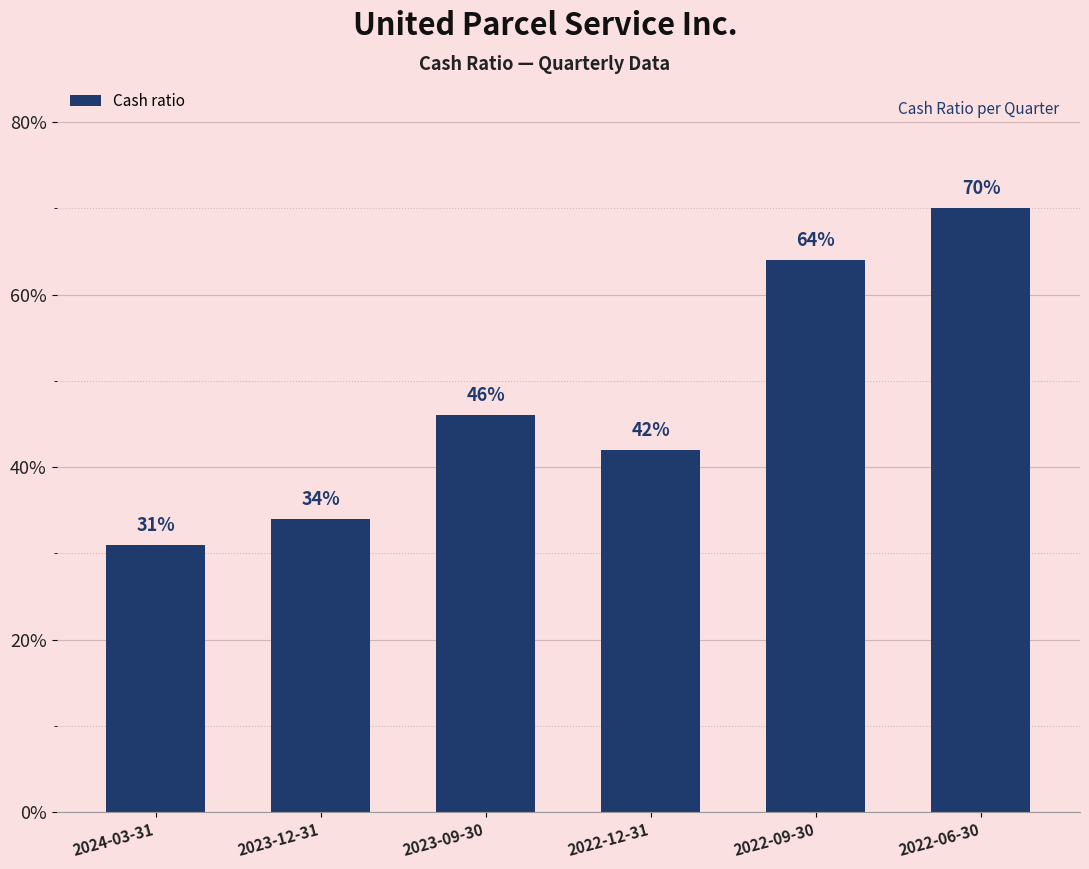

What is the difference between the maximum and minimum values?

0.4